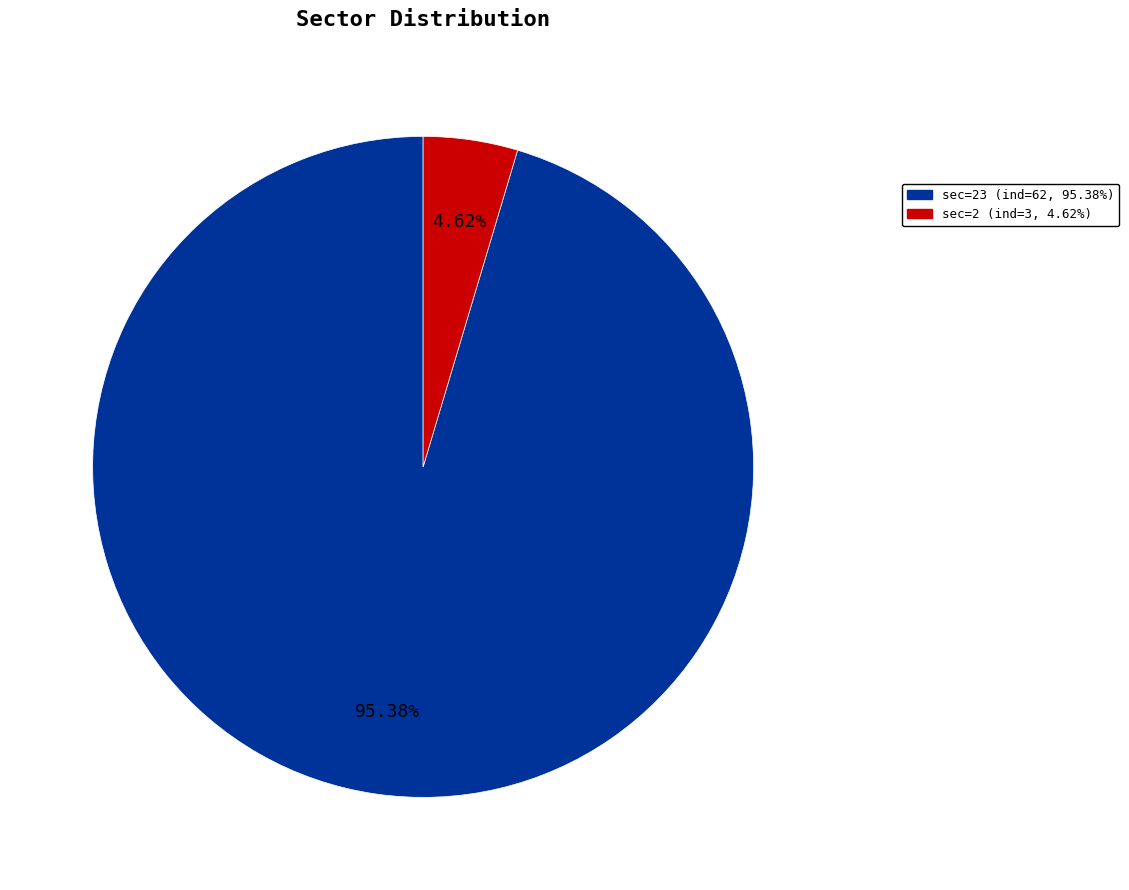

Is there a majority slice in this chart?

Yes